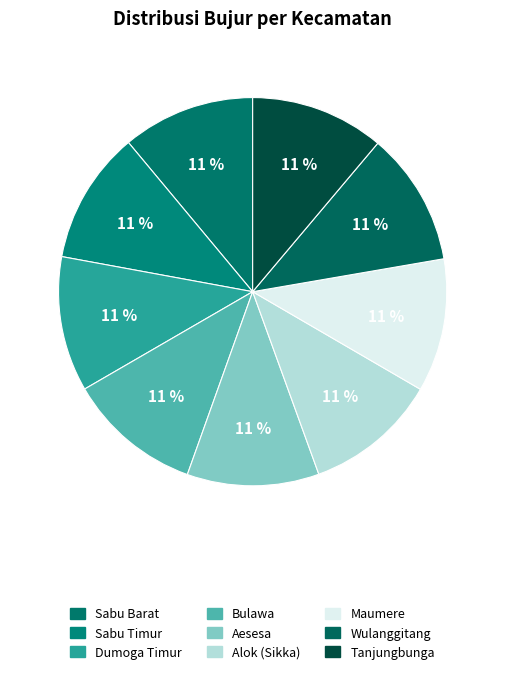

How many slices are in this pie chart?

9